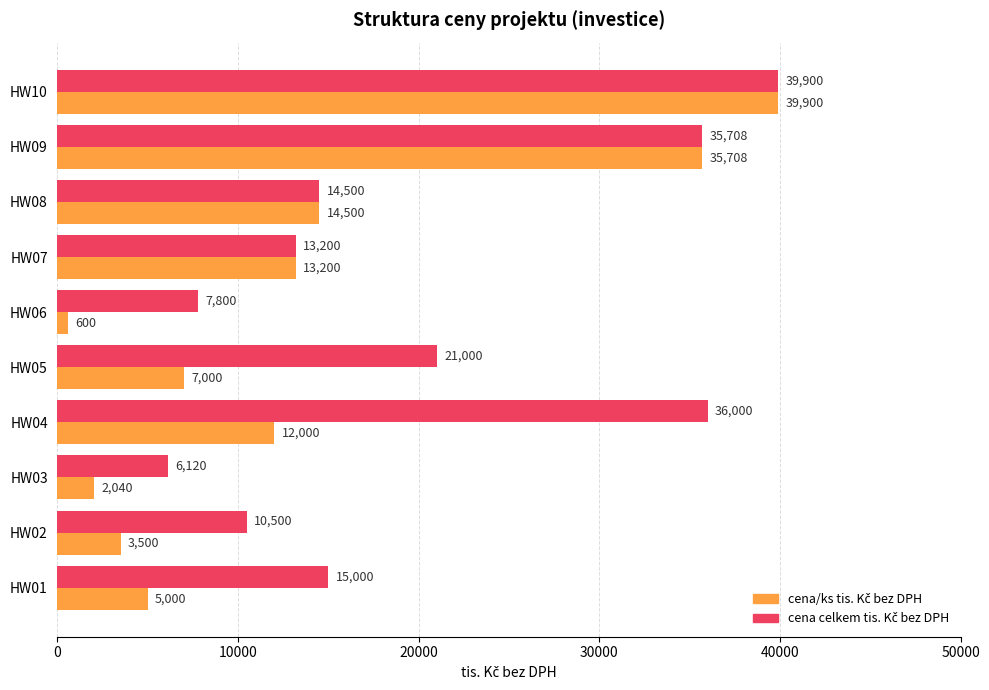

What is the total value across all series at HW06?

8400